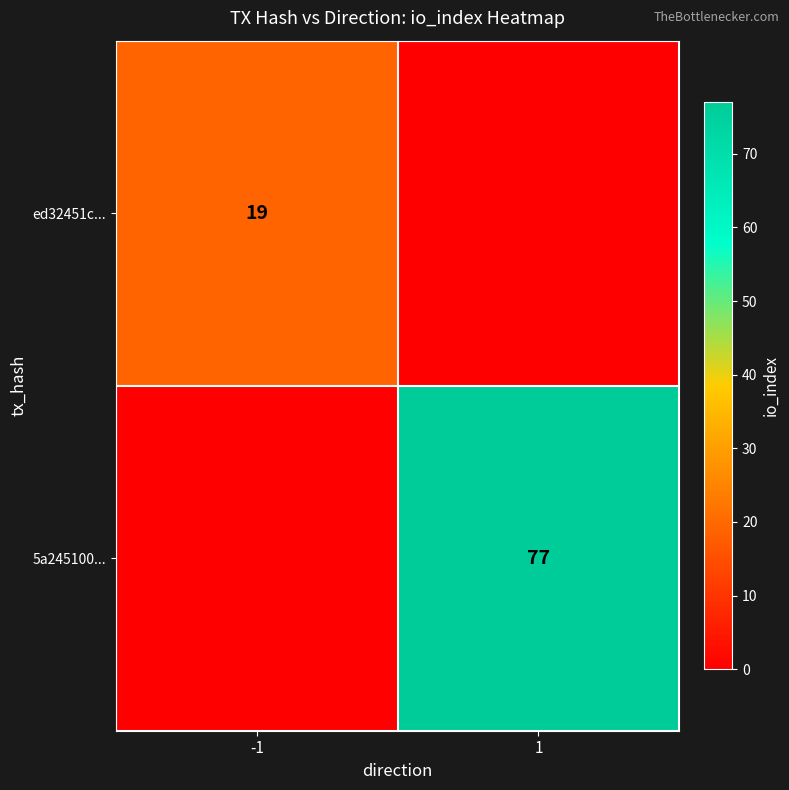

What is the maximum value shown in the chart?

77